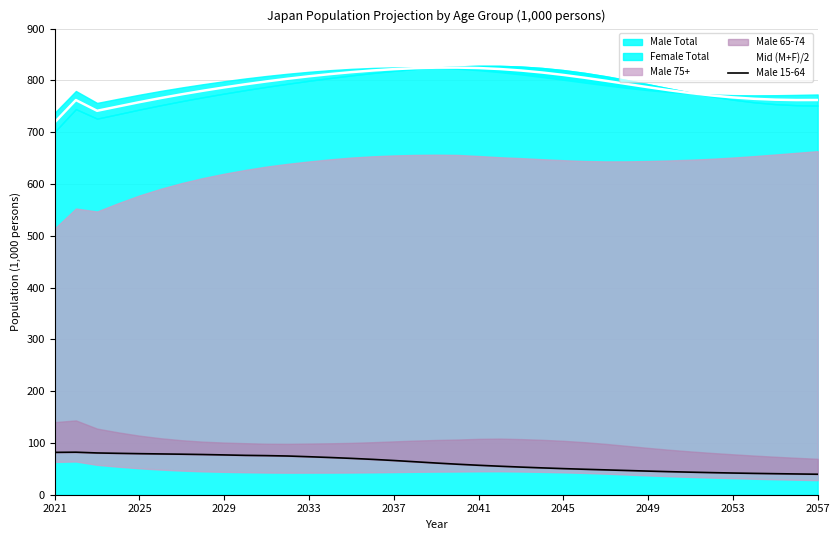

True or false: Mid (M+F)/2 has a value of 823.9 at 2041.

True